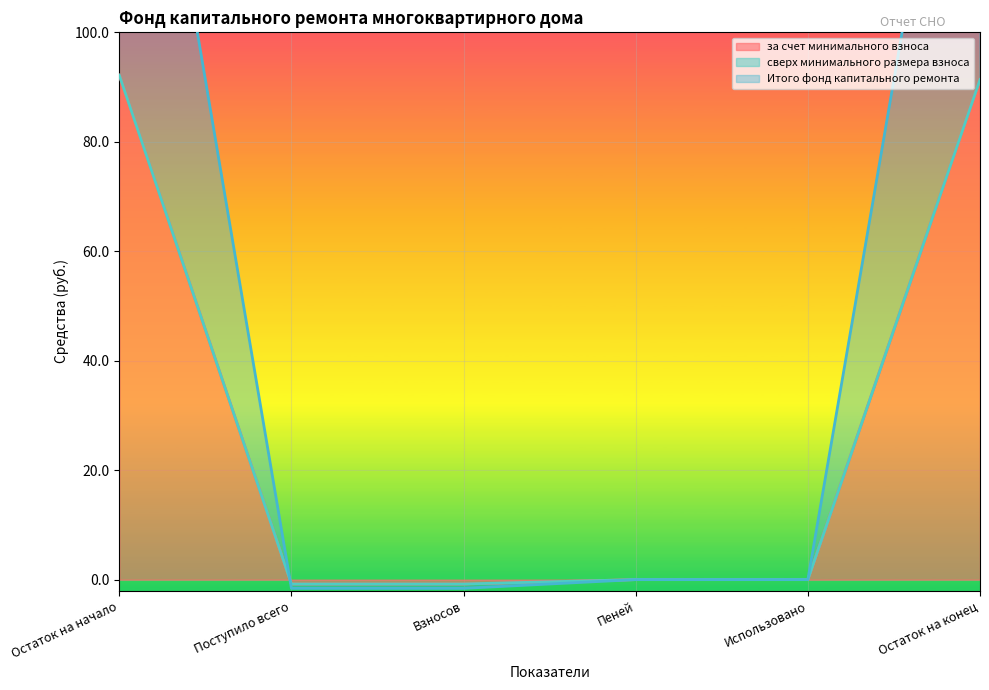

What is the greatest value displayed?

92.2